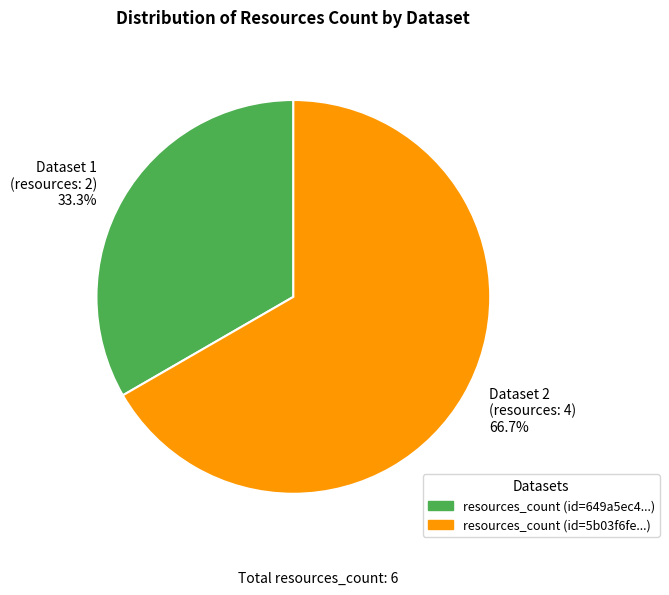

Which has a higher value, resources_count (id=649a5ec4...) or resources_count (id=5b03f6fe...)?

resources_count (id=5b03f6fe...)